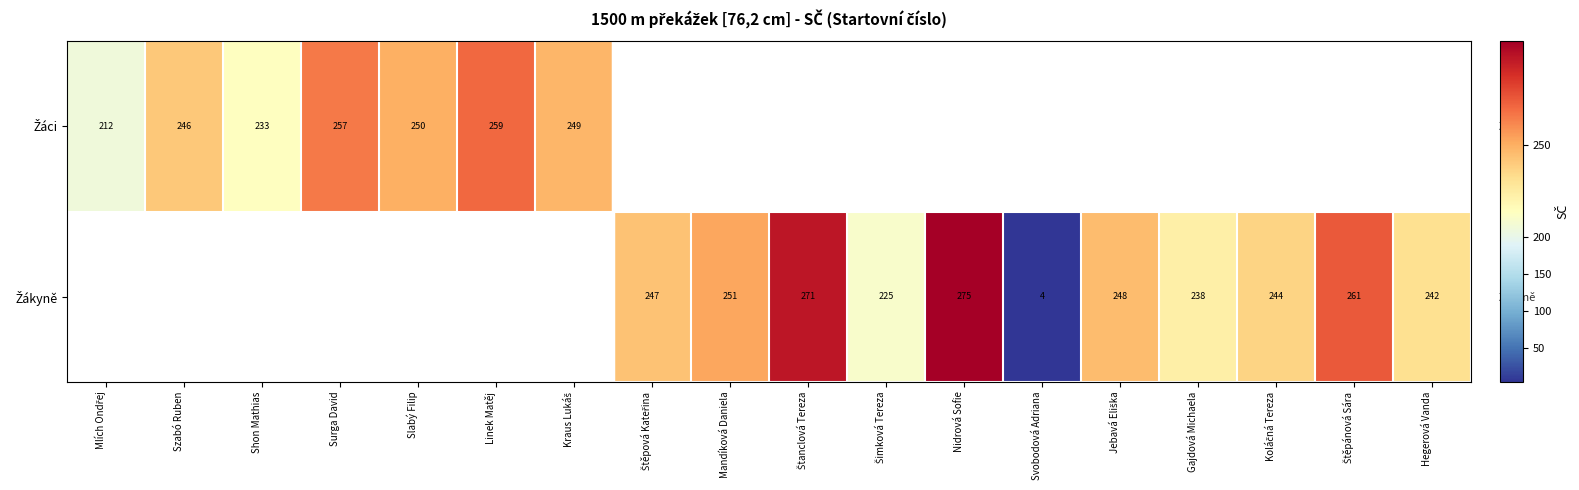

At which label does Žákyně reach its minimum?

Mlích Ondřej